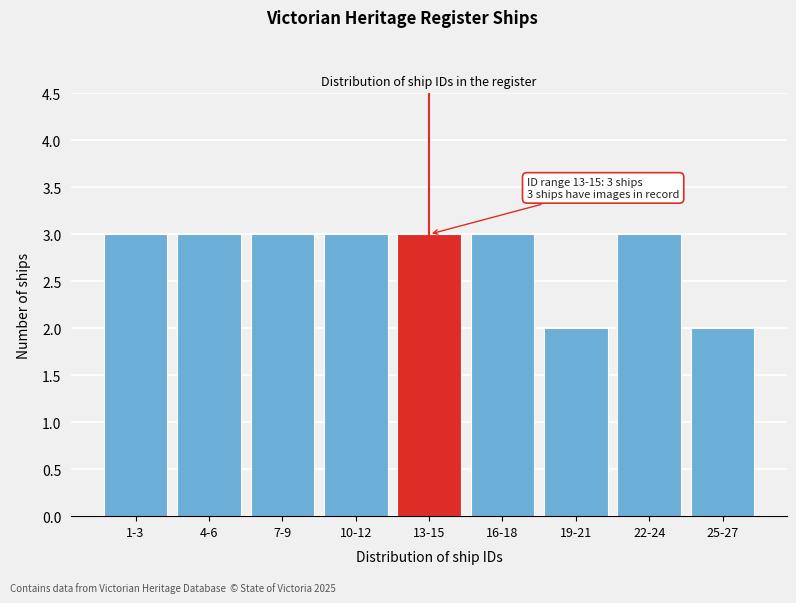

Reading right to left, list all the values displayed in this chart.

2	3	2	3	3	3	3	3	3